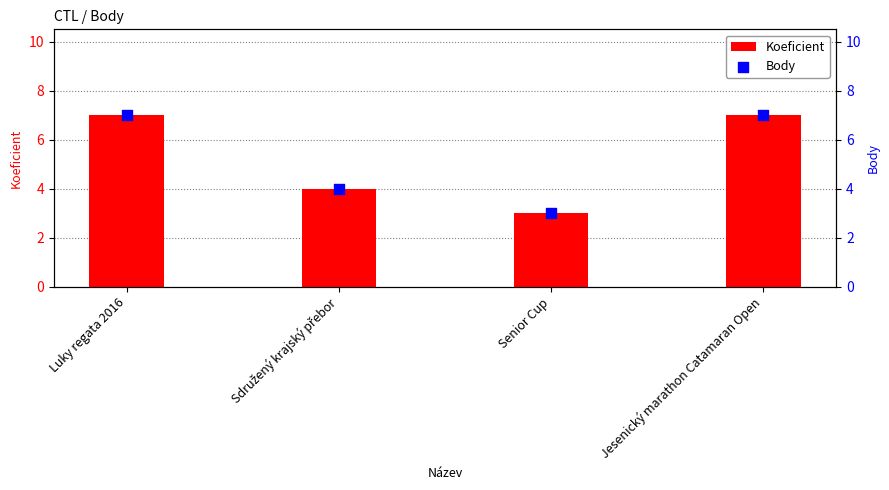

What are all the series names shown in the legend?

Koeficient, Body